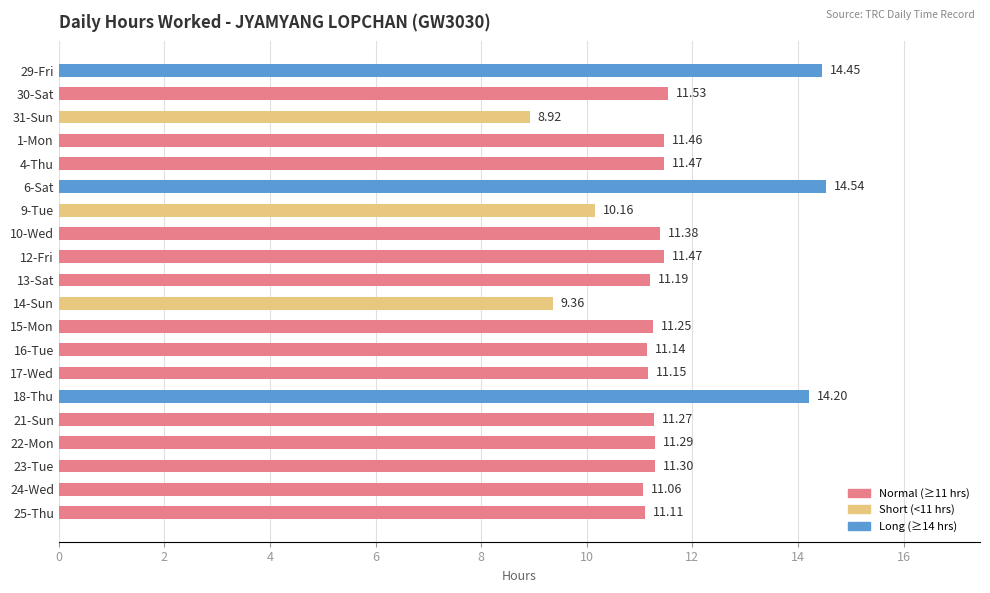

At which label is the value closest to 11?

24-Wed